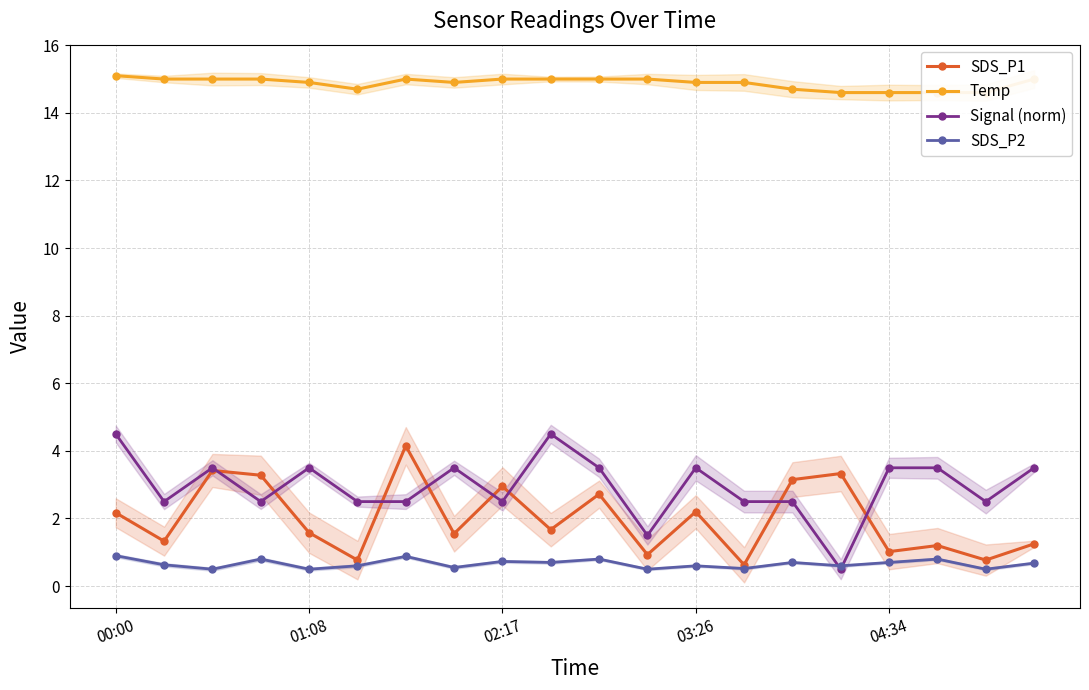

True or false: SDS_P1 has more than 2 interior local peaks.

True